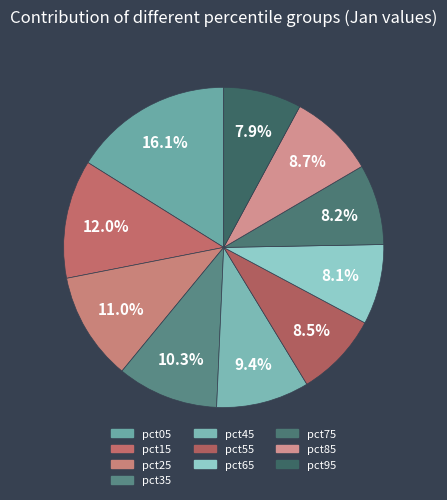

To the nearest percent, what percentage of the pie is pct45?

9%